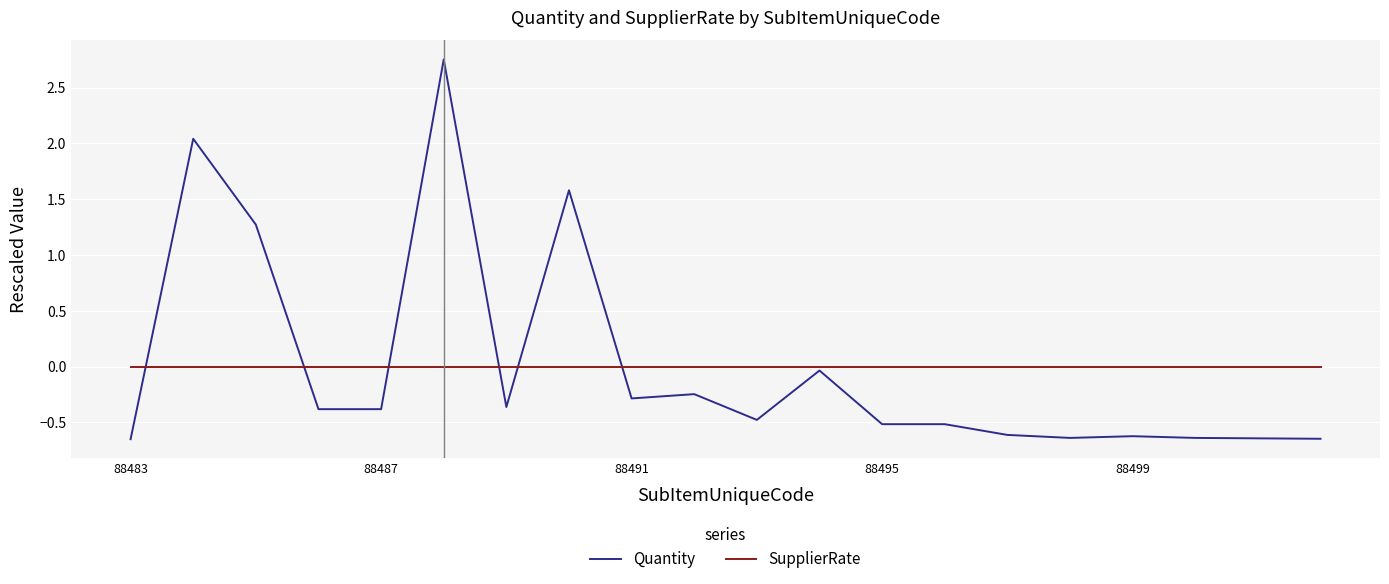

Rank the series by their maximum value, from lowest to highest.

SupplierRate, Quantity